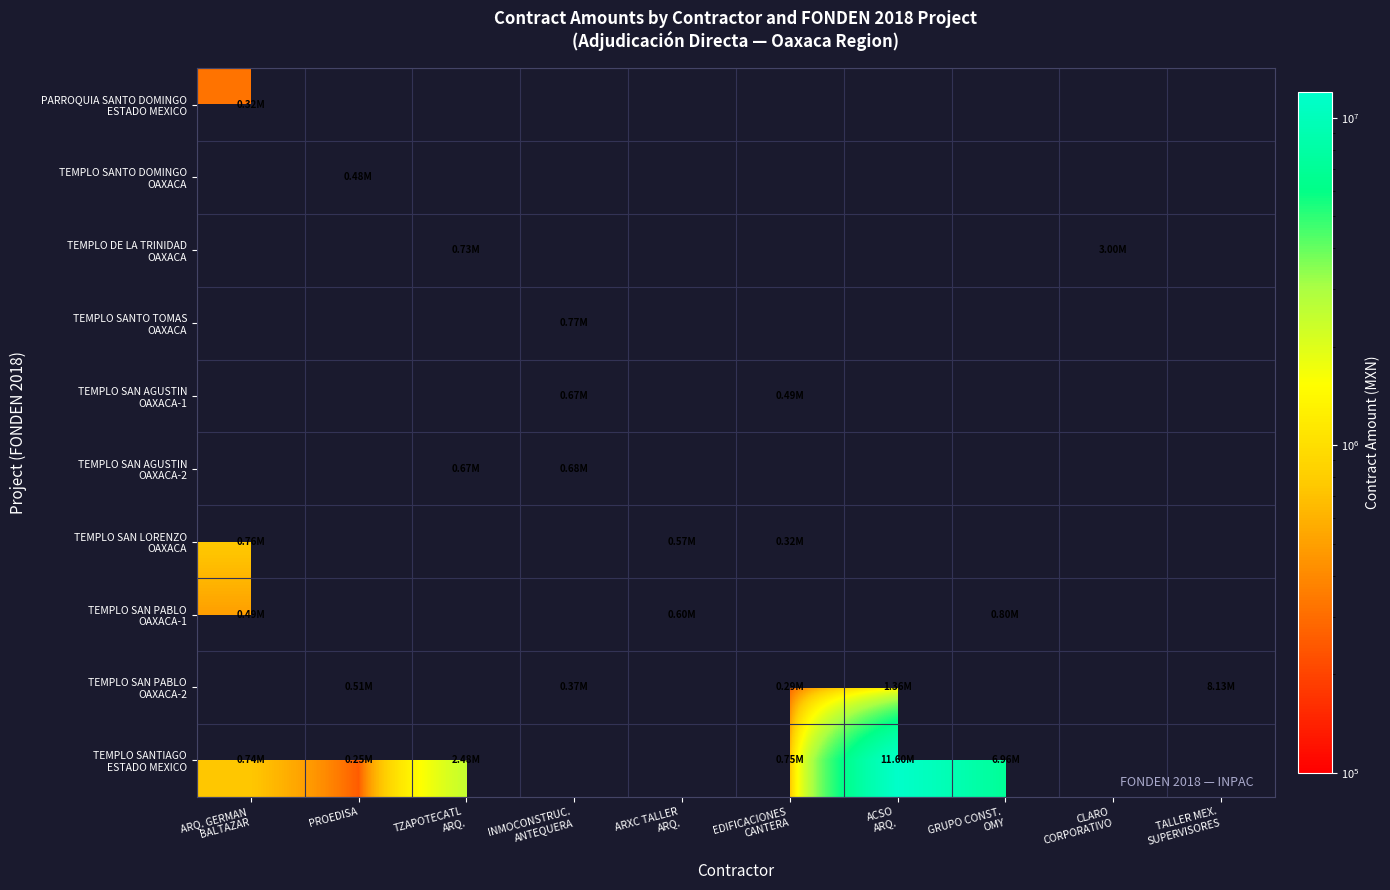

At EDIFICACIONES CANTERA, list the series in order from largest to smallest.

TEMPLO SANTIAGO ESTADO MEXICO, PARROQUIA SANTO DOMINGO ESTADO MEXICO, TEMPLO SANTO DOMINGO OAXACA, TEMPLO DE LA TRINIDAD OAXACA, TEMPLO SANTO TOMAS OAXACA, TEMPLO SAN AGUSTIN OAXACA-1, TEMPLO SAN AGUSTIN OAXACA-2, TEMPLO SAN LORENZO OAXACA, TEMPLO SAN PABLO OAXACA-1, TEMPLO SAN PABLO OAXACA-2